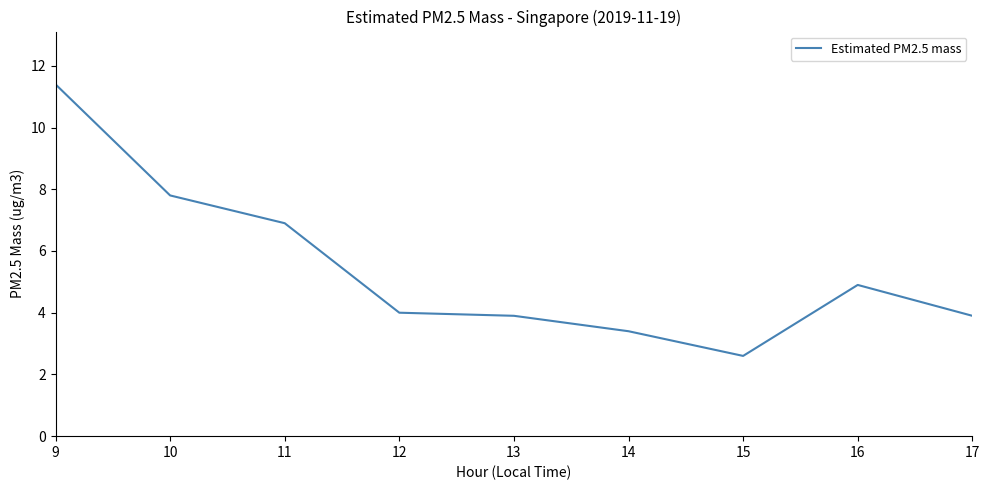

Approximately how many times larger is the value at 17 compared to 11?

0.6